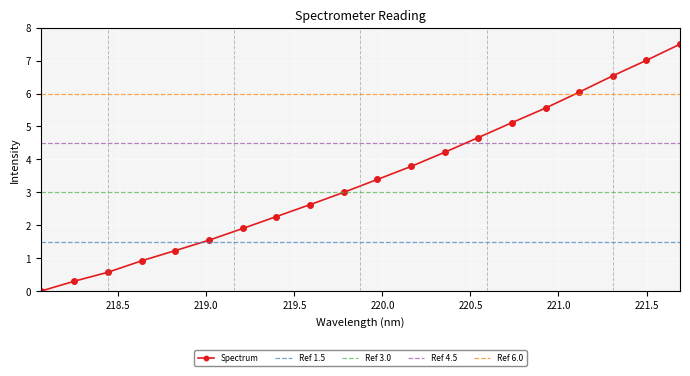

Is it true that the value at 220.5444 is 4.7?

True